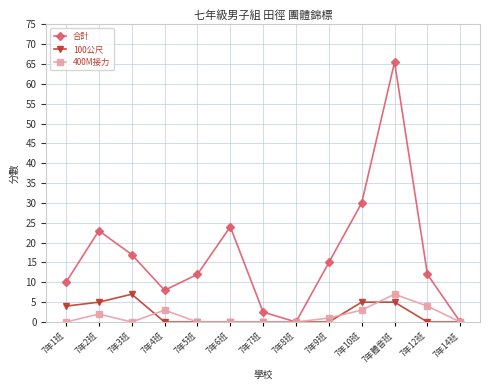

Where is 100公尺 nearest to the value 3?

7年1班